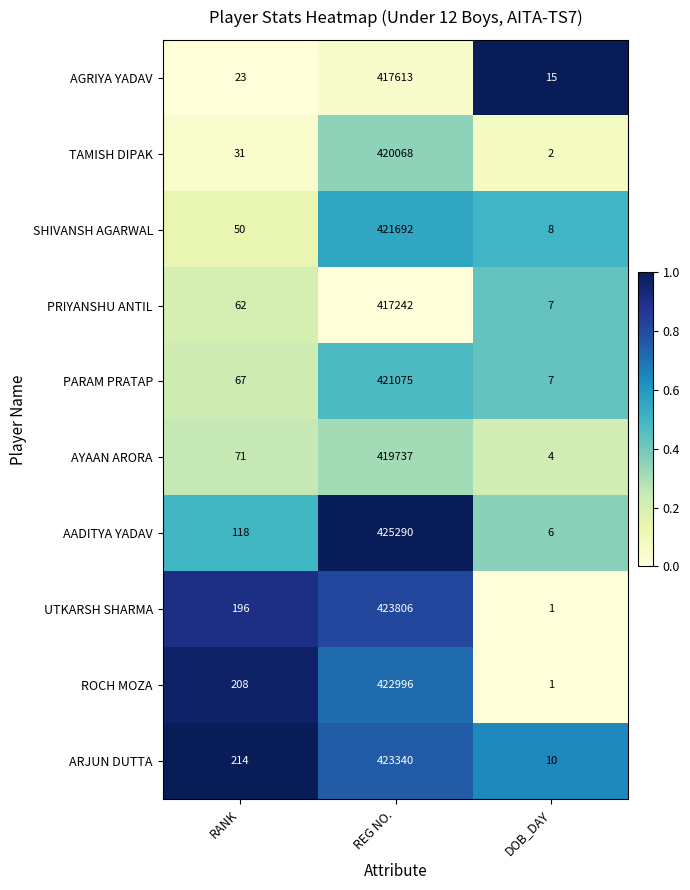

Reading left to right, transcribe all the data shown in this chart.

AGRIYA YADAV: 23	417613	15
TAMISH DIPAK: 31	420068	2
SHIVANSH AGARWAL: 50	421692	8
PRIYANSHU ANTIL: 62	417242	7
PARAM PRATAP: 67	421075	7
AYAAN ARORA: 71	419737	4
AADITYA YADAV: 118	425290	6
UTKARSH SHARMA: 196	423806	1
ROCH MOZA: 208	422996	1
ARJUN DUTTA: 214	423340	10